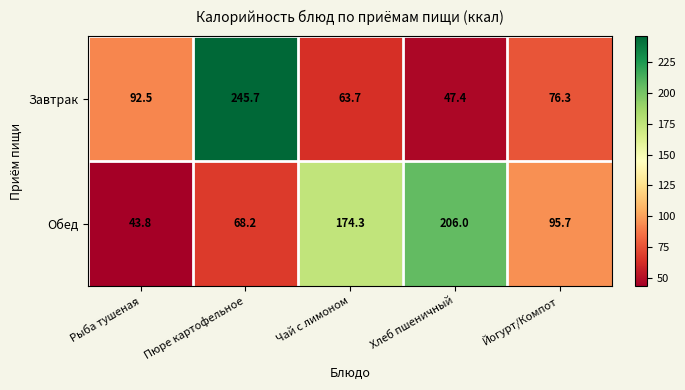

Reading left to right, list all the values displayed in this chart.

Завтрак: 92.5	245.7	63.7	47.4	76.3
Обед: 43.8	68.2	174.3	206.0	95.7